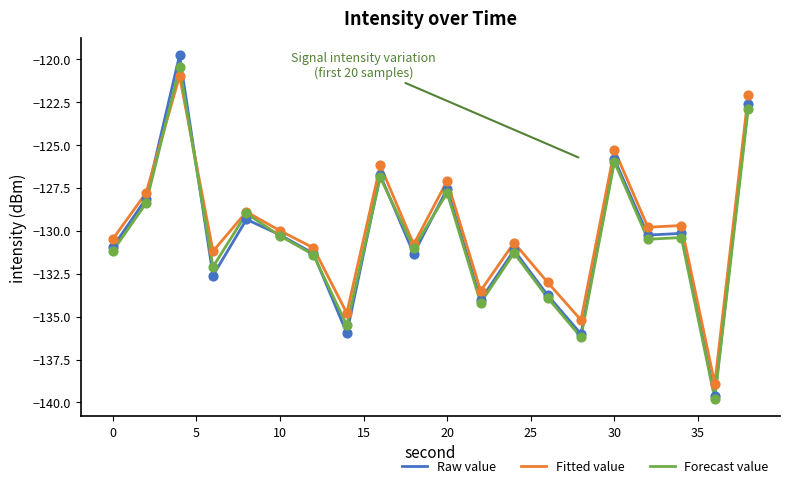

What is the highest value of the Forecast value series?

-120.5